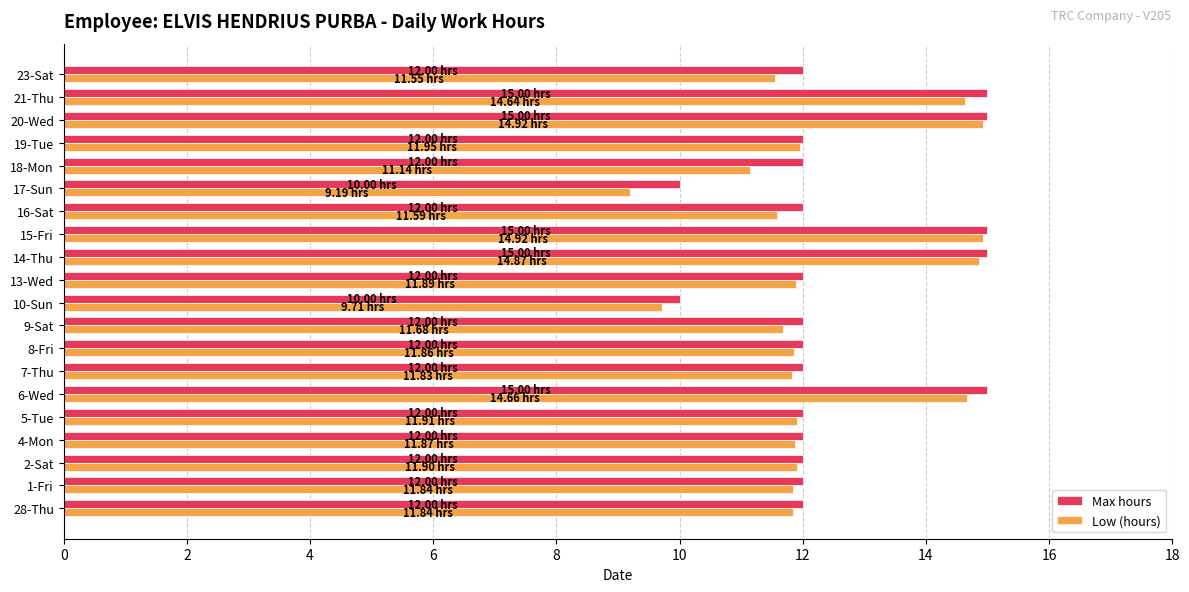

What is the difference between the maximum and minimum values in the Max hours series?

5.0